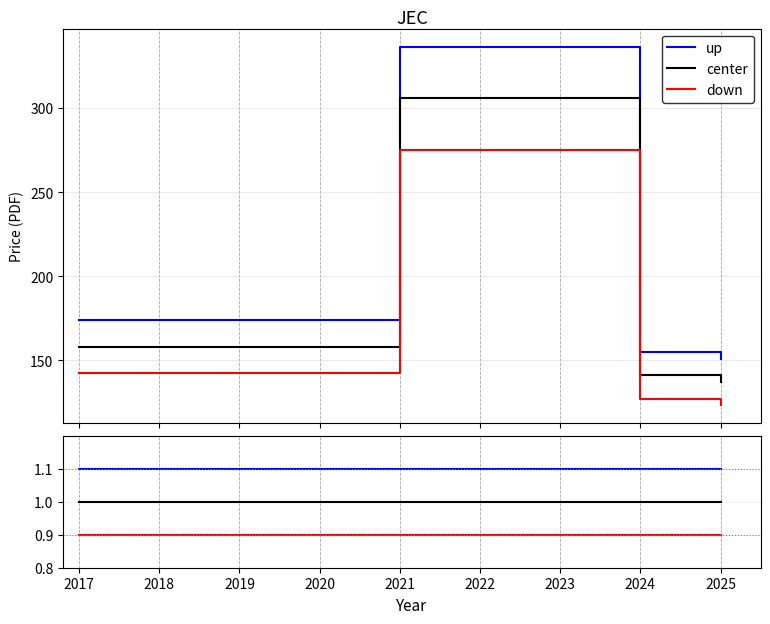

True or false: center and up intersect in this chart.

False